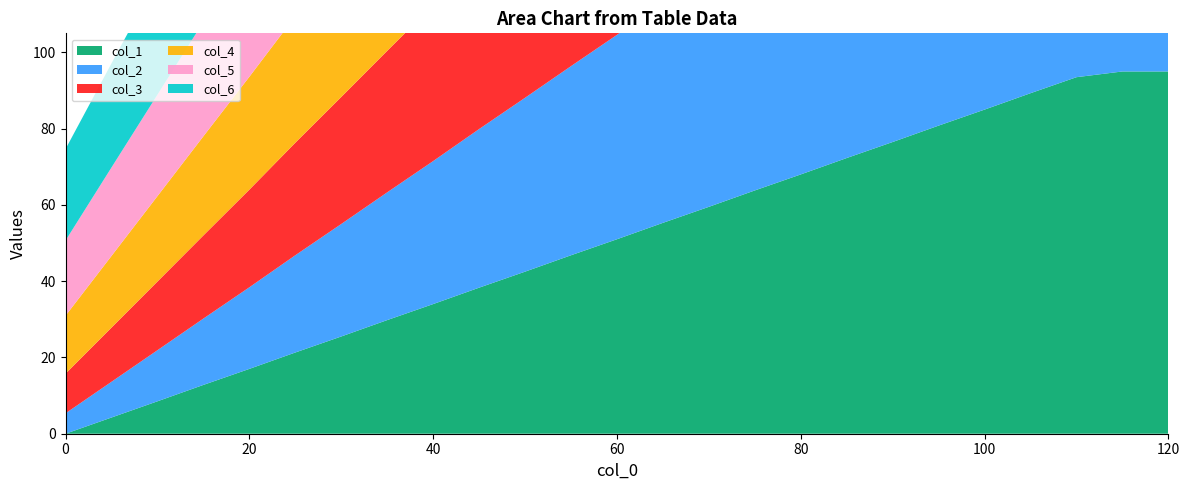

Reading left to right, list all the values displayed in this chart.

col_1: 0.0	4.2	8.5	12.8	17.0	21.3	25.5	29.8	34.0	38.3	42.5	46.8	51.0	55.3	59.5	63.8	68.0	72.3	76.5	80.8	85.0	89.3	93.5	95.0	95.0
col_2: 5.3	9.4	13.4	17.4	21.4	25.5	29.5	33.5	37.5	41.6	45.6	49.6	53.6	57.6	61.7	65.7	69.7	73.7	77.8	81.8	85.8	89.8	93.8	95.3	95.3
col_3: 10.4	14.2	18.0	21.8	25.6	29.5	33.3	37.1	40.9	44.7	48.5	52.3	56.1	59.9	63.7	67.5	71.3	75.1	78.9	82.8	86.6	90.4	94.2	95.5	95.5
col_4: 15.2	18.8	22.4	26.0	29.6	33.2	36.8	40.4	44.0	47.6	51.2	54.8	58.5	62.1	65.7	69.3	72.9	76.5	80.1	83.7	87.3	90.9	94.5	95.8	95.8
col_5: 19.7	23.2	26.6	30.0	33.4	36.8	40.2	43.6	47.0	50.4	53.9	57.3	60.7	64.1	67.5	70.9	74.3	77.7	81.1	84.6	88.0	91.4	94.8	96.0	96.0
col_6: 24.0	27.3	30.5	33.7	37.0	40.2	43.4	46.6	49.9	53.1	56.3	59.6	62.8	66.0	69.2	72.5	75.7	78.9	82.2	85.4	88.6	91.8	95.1	96.2	96.2